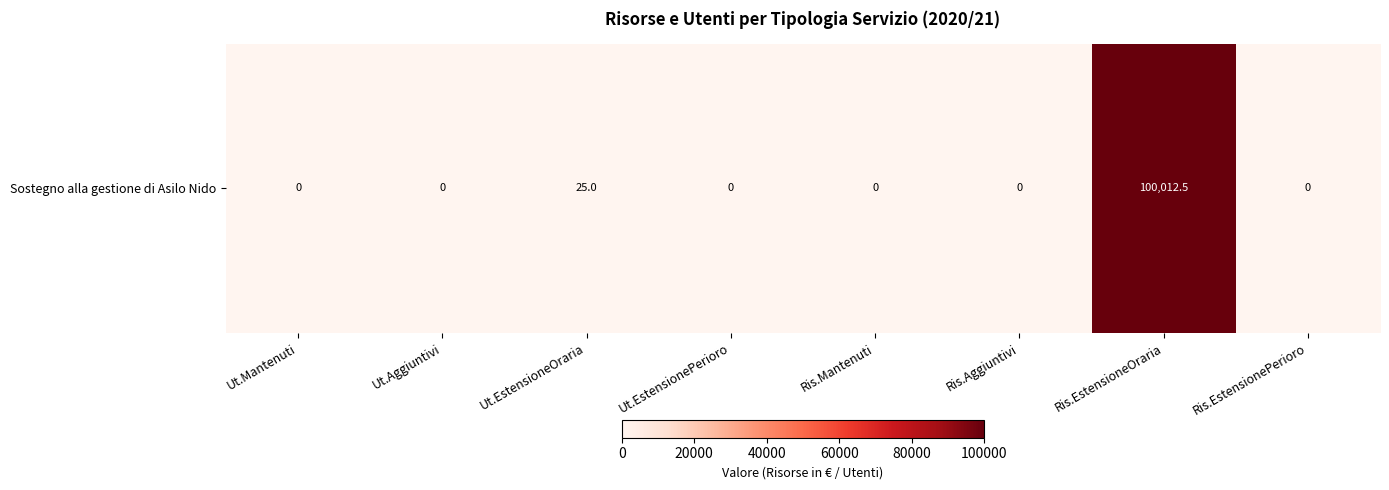

What is the average value?

12504.7